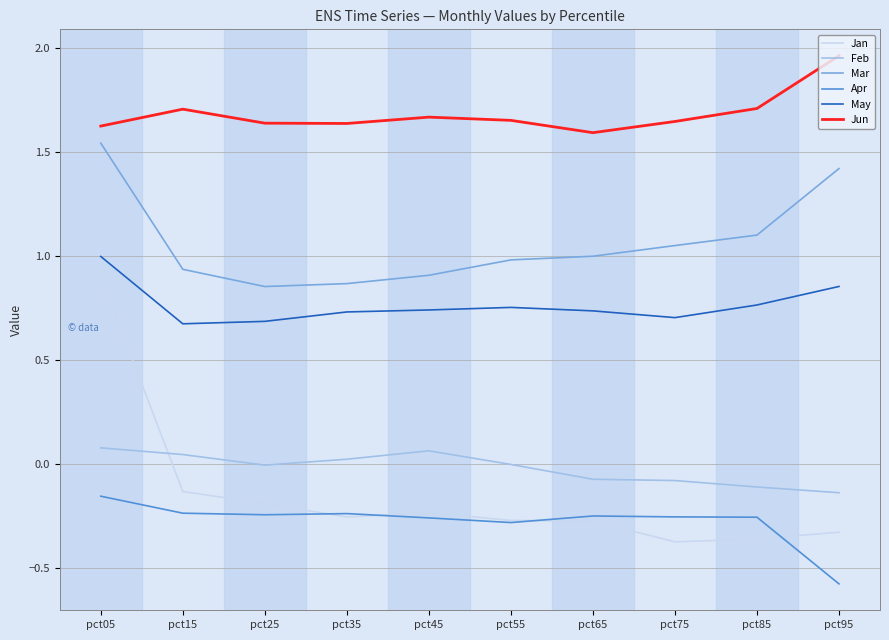

Between pct05 and pct85, which series saw the biggest shift?

Jan